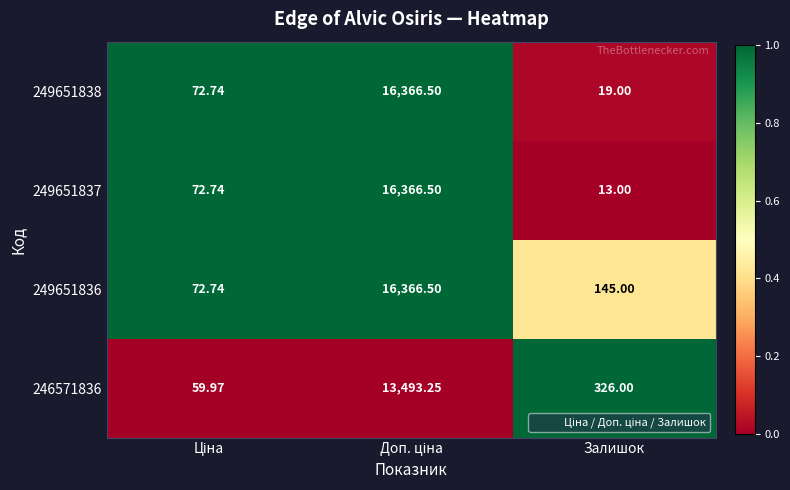

Where is 249651836 nearest to the value 8219?

Залишок